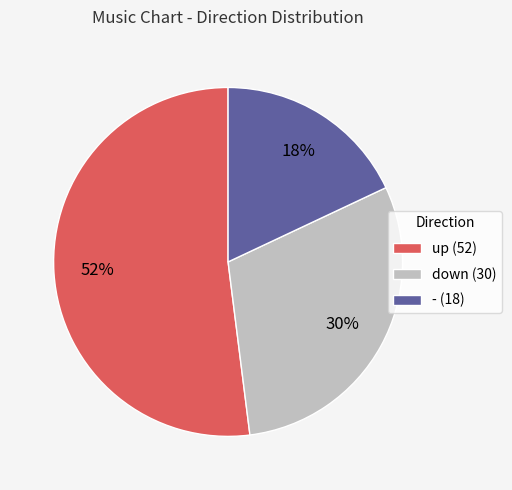

Which category has the smallest portion of the pie?

-